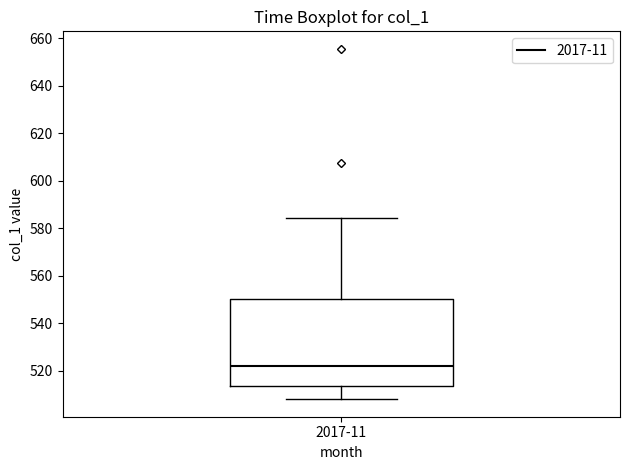

Read this box plot against the y-axis: the position of the median line, the range covered by the box, and the ends of both whiskers. The values are not printed on the chart, so give them approximately, as read against the axis.

median 522, box 514 to 550, whiskers 508 to 584